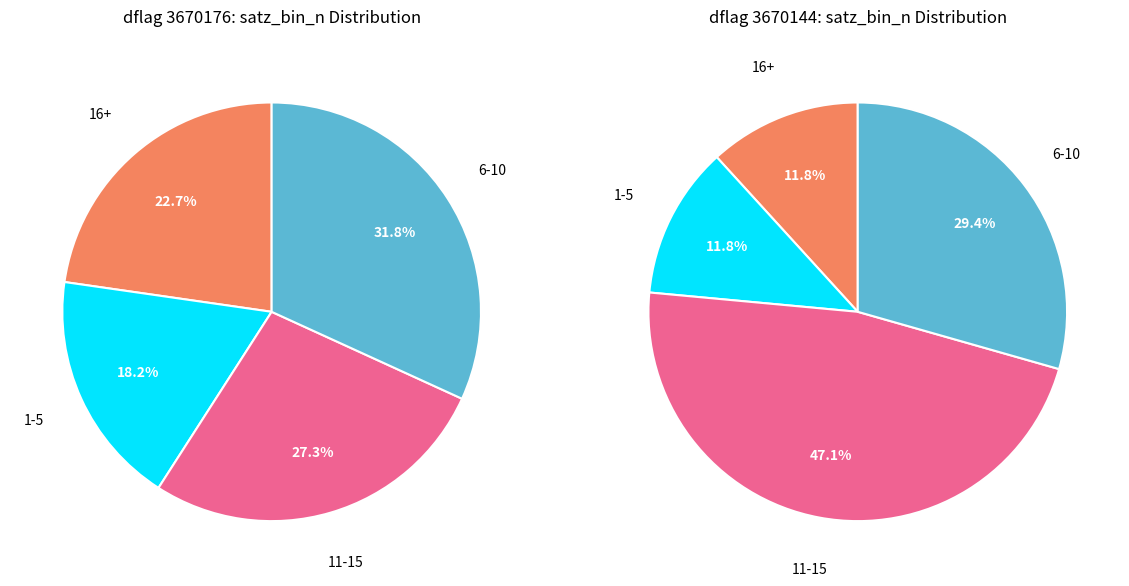

Combined, do 3670144 and 3670176 account for over 50%?

Yes